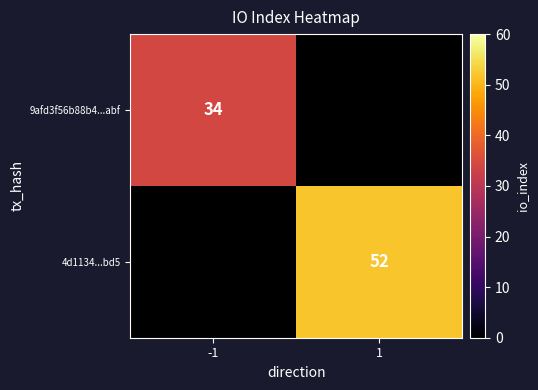

True or false: 4d1134...bd5 has a value of 77 at 1.

False